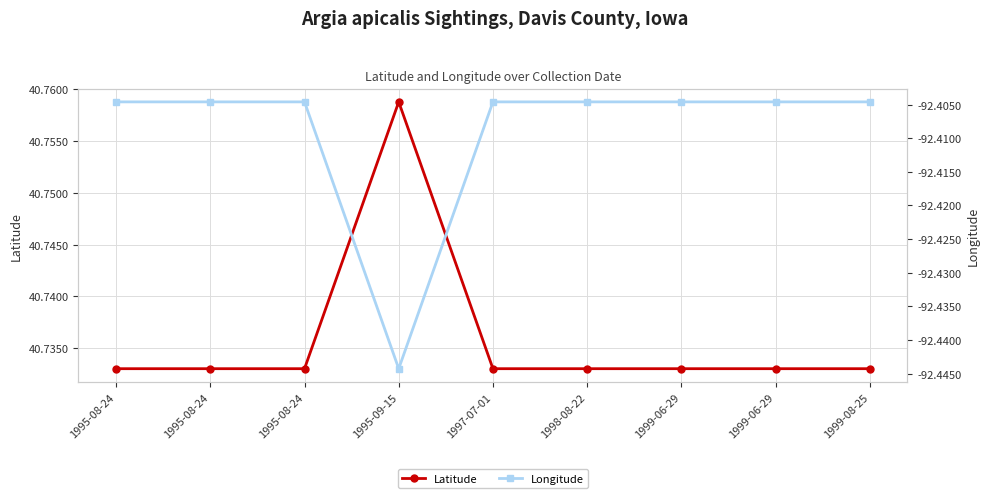

True or false: Latitude and Longitude cross at least once.

False